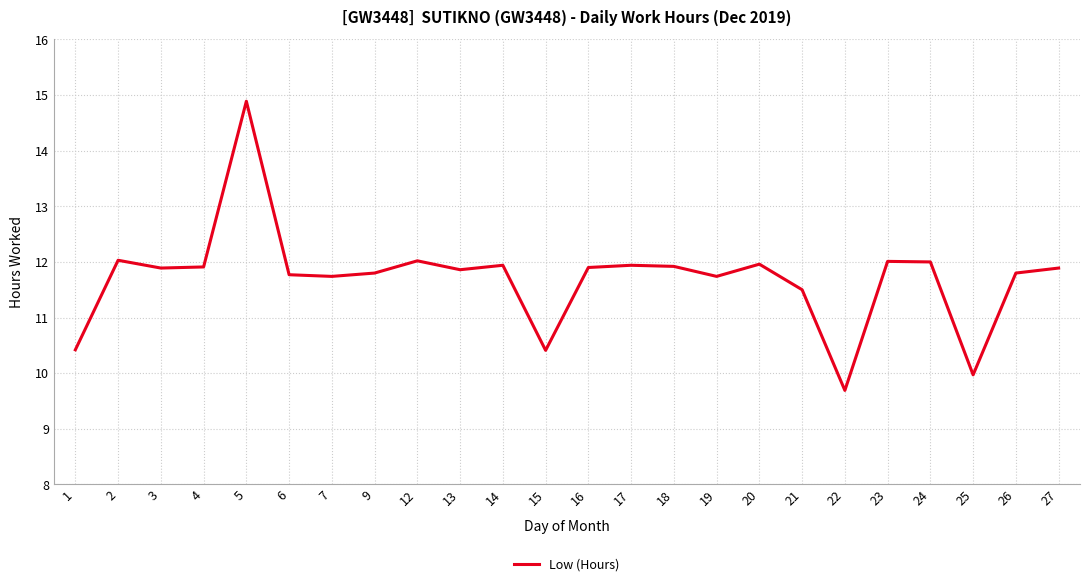

Approximately how many times larger is the value at 19 compared to 3?

1.0